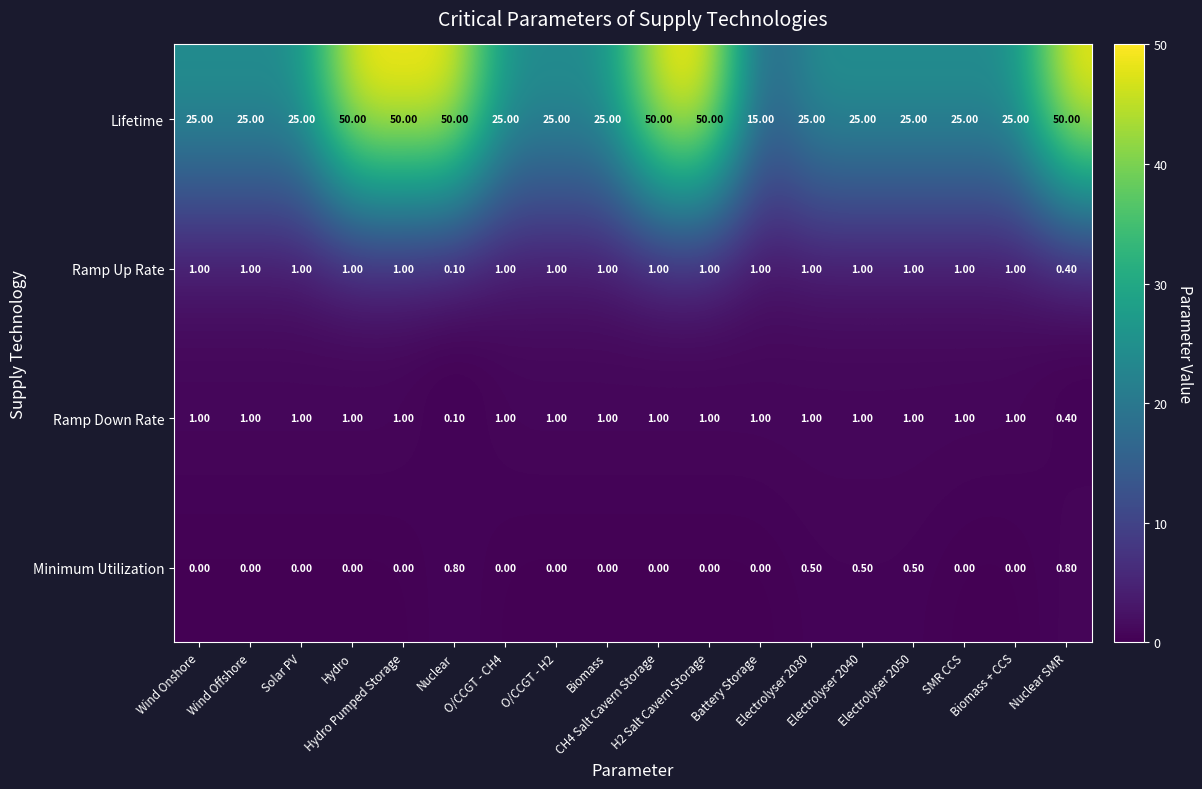

Which series has the widest spread of values?

Lifetime